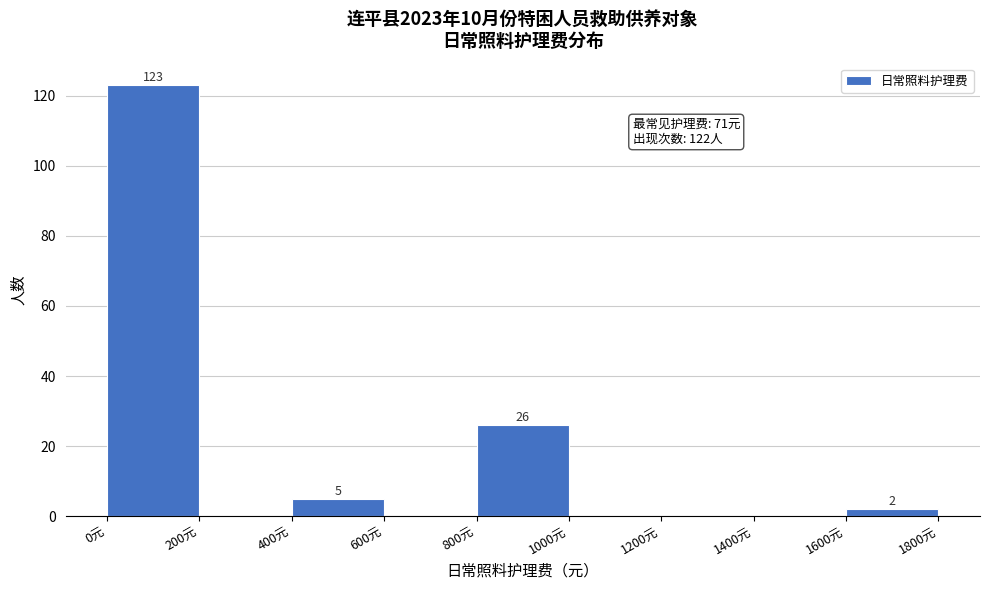

Which range on the x-axis has the tallest bar?

0 to 200